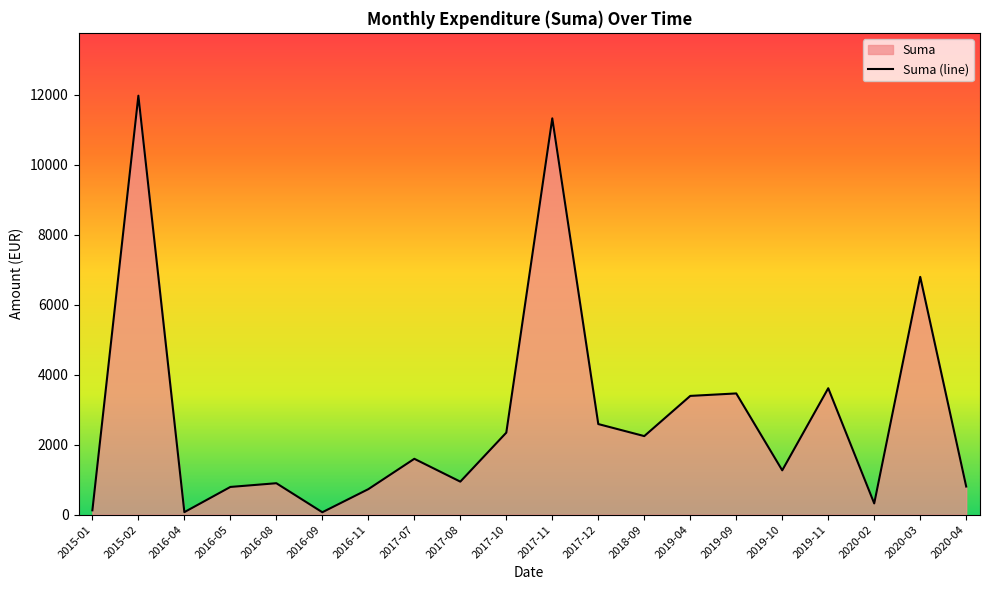

Between 2016-11 and 2020-02, which is larger?

2016-11